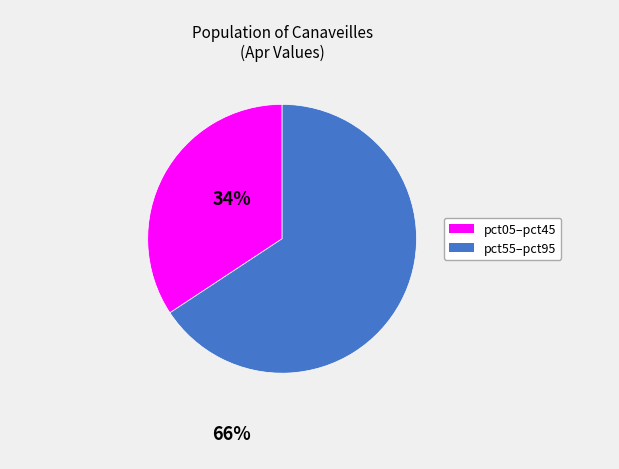

Is there any slice that represents more than half of the pie?

Yes